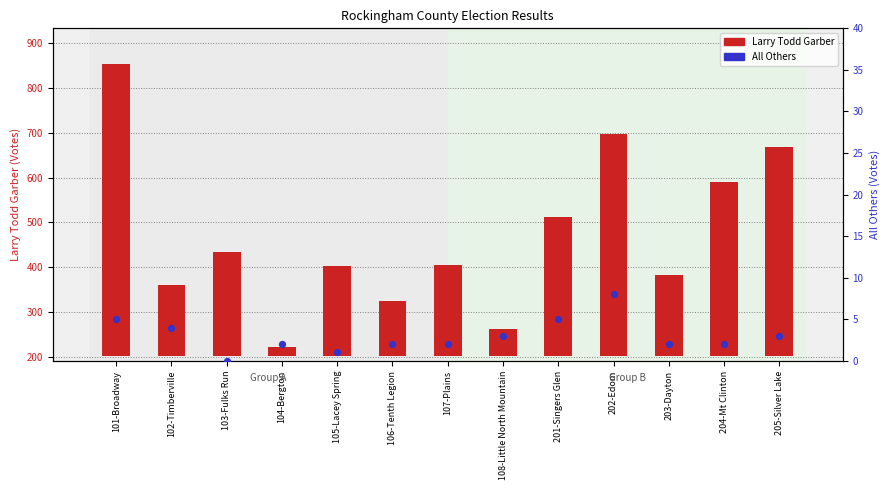

Is the value of All Others at 105-Lacey Spring greater than the value of Larry Todd Garber at 203-Dayton?

No